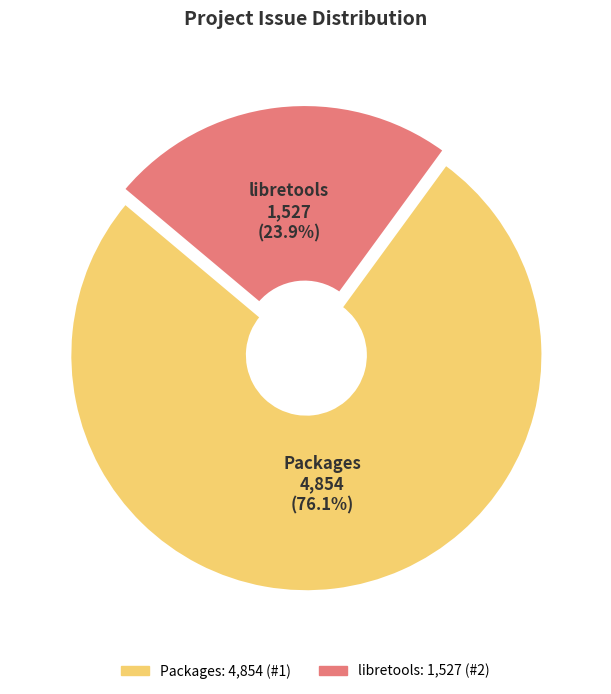

Does any single category account for the majority?

Yes